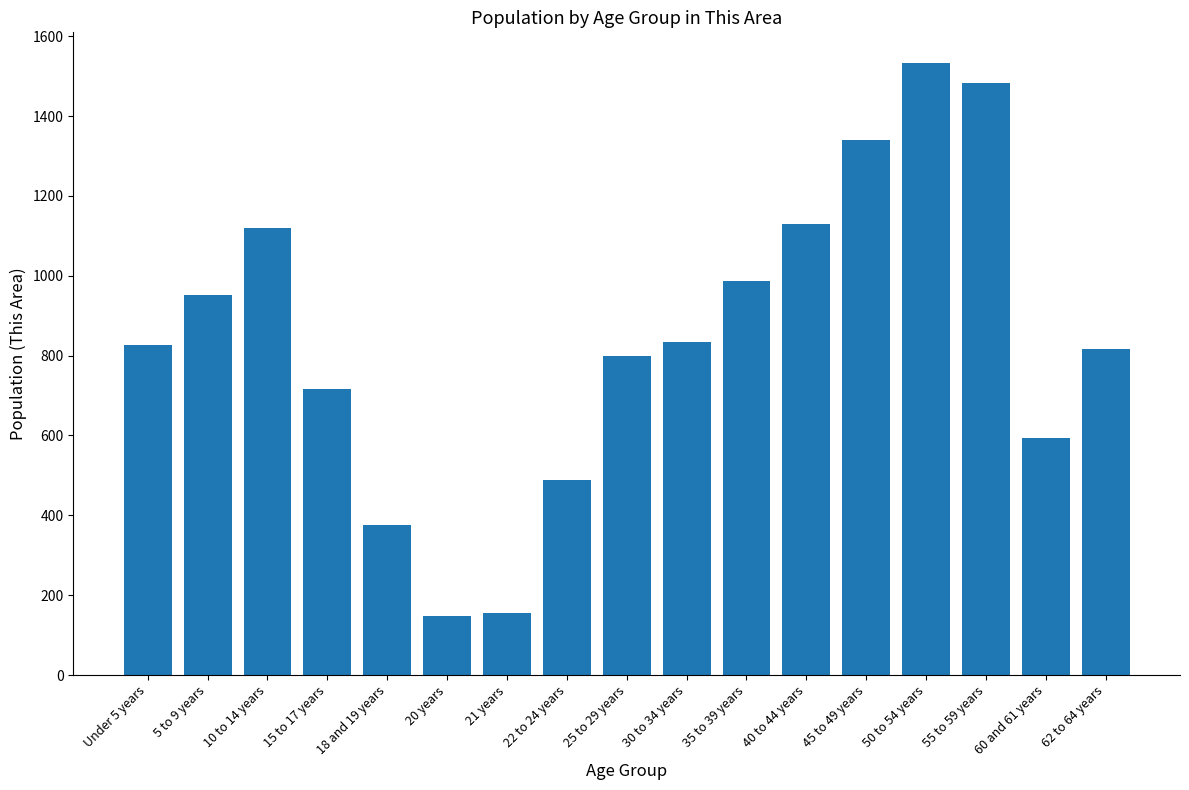

Count the number of data series in this chart.

1